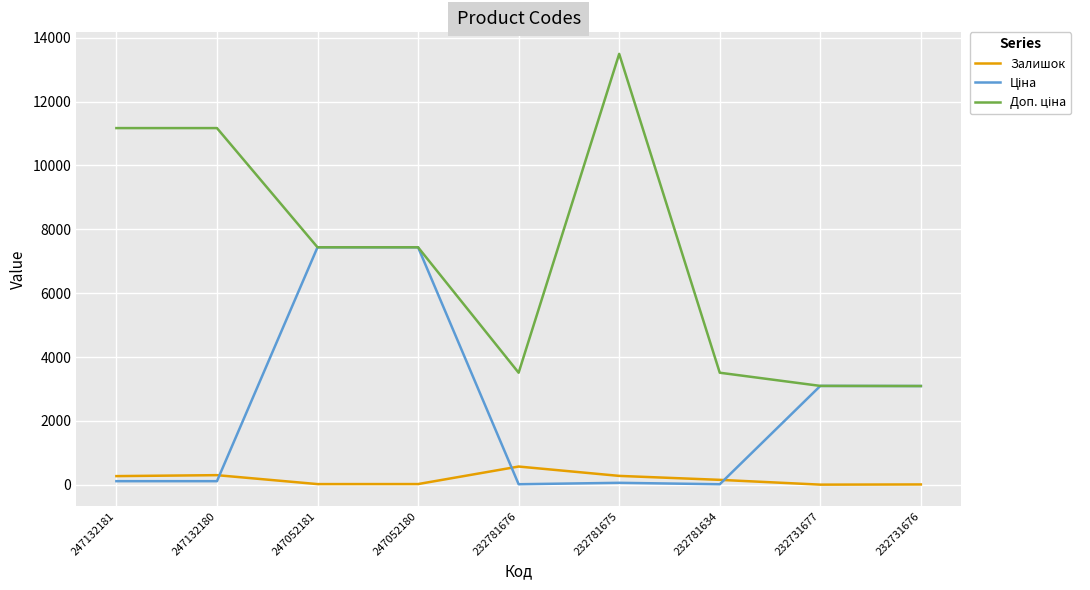

The Залишок series shows 300.0 at 247132180. True or false?

True